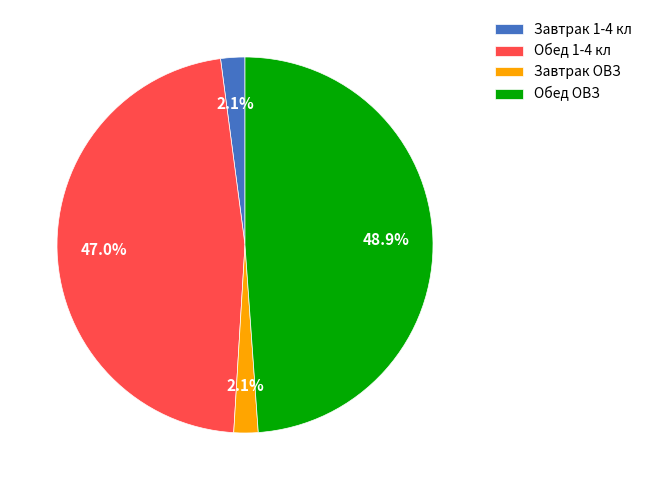

Is there any slice that represents more than half of the pie?

No